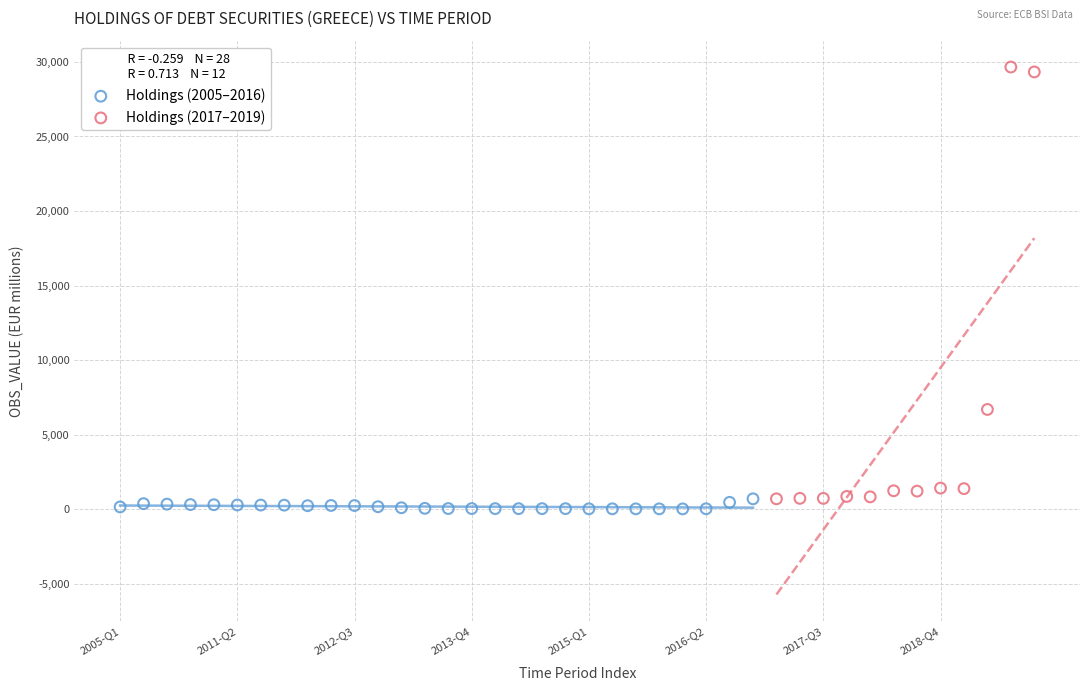

Which series reaches the maximum Y coordinate?

Holdings (2017–2019)